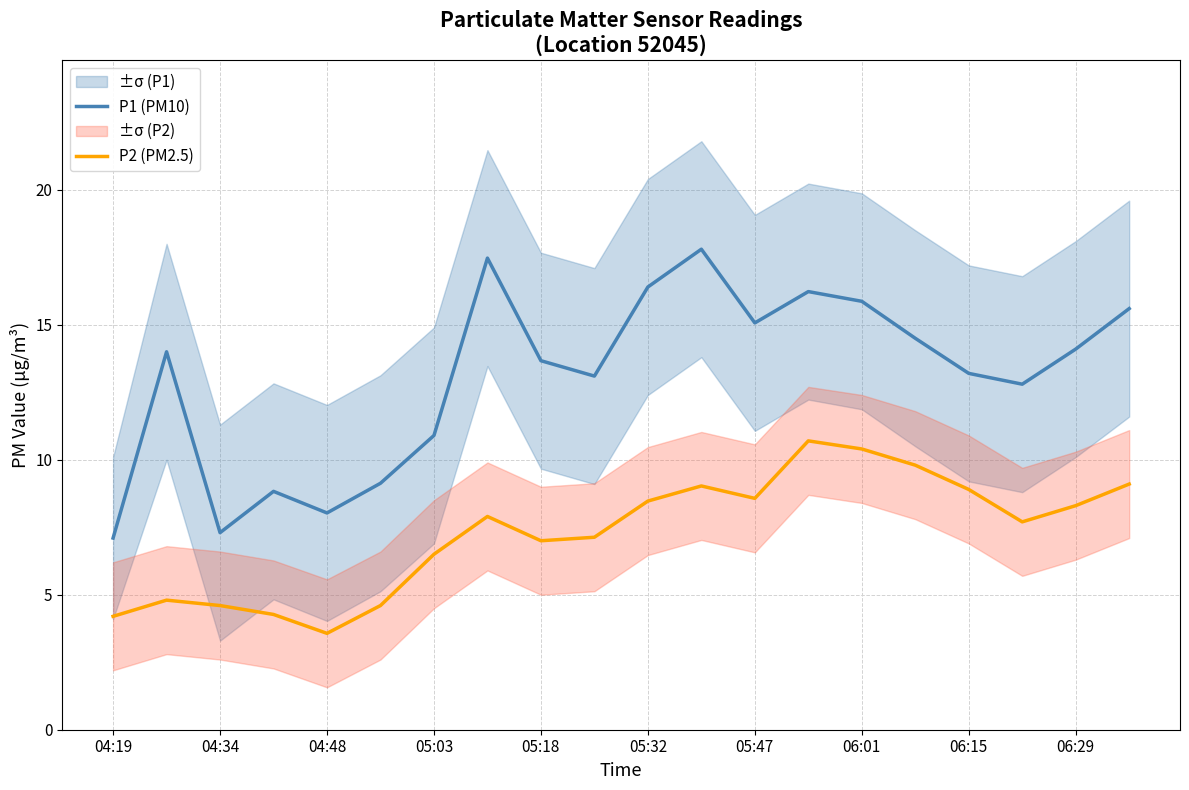

What is the difference between the second highest and second lowest values in the P1 (PM10) series?

10.2